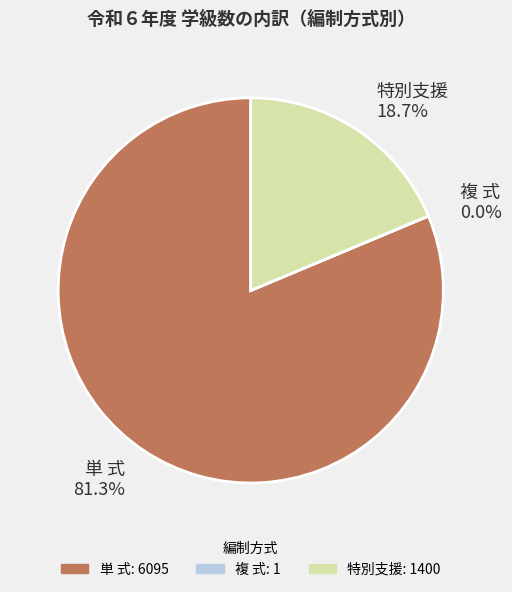

What is the largest slice in the pie chart?

単 式